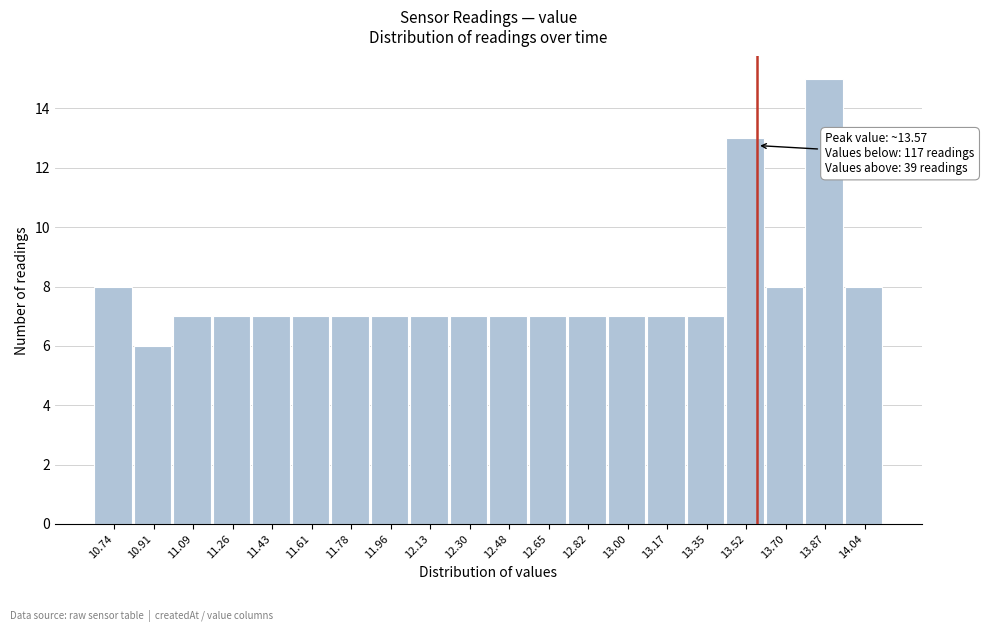

Over which range of the x-axis is the bar tallest?

13.782 to 13.956